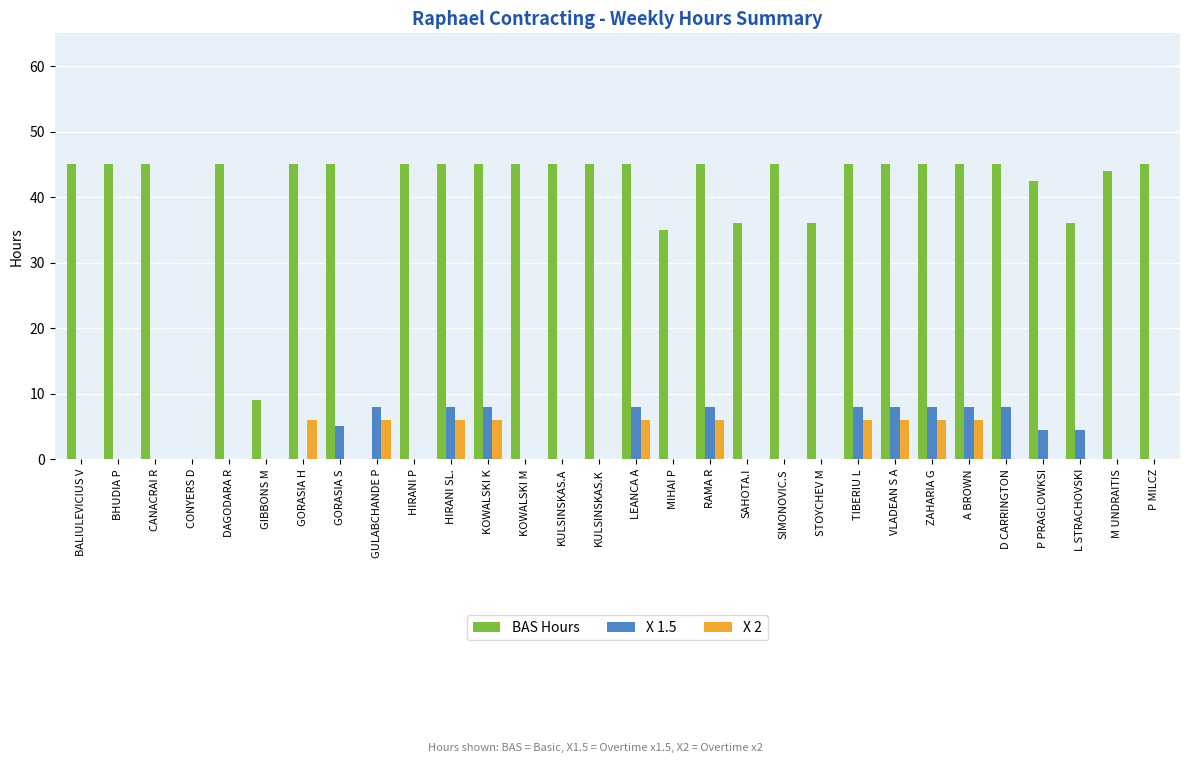

How many categories are shown in the chart?

30